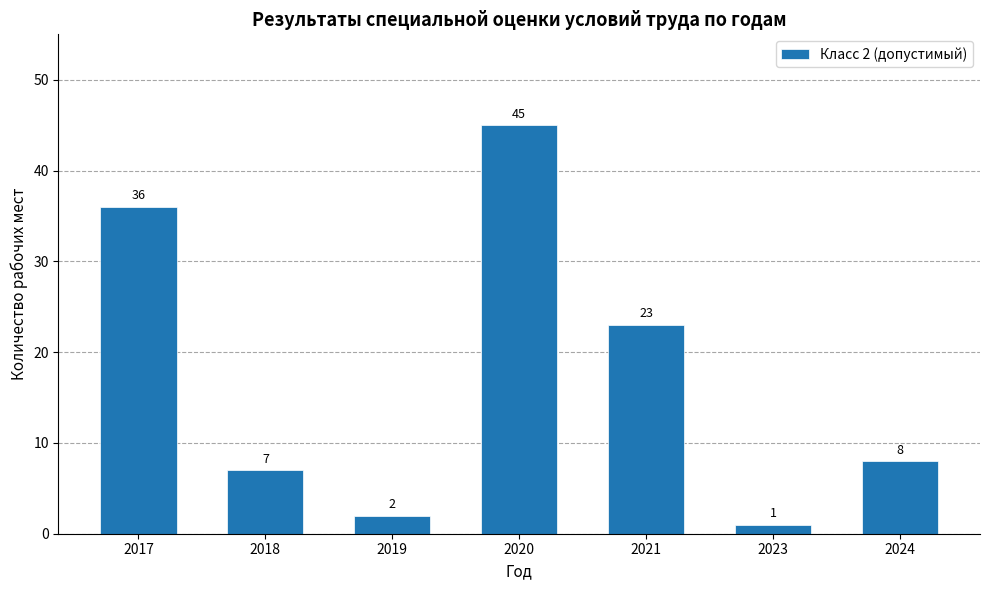

Reading left to right, transcribe all the data shown in this chart.

36	7	2	45	23	1	8